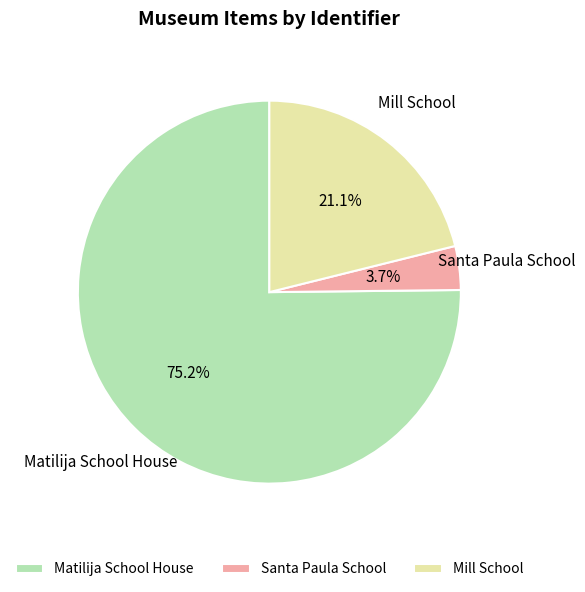

To the nearest percent, what portion does Matilija School House represent?

75%